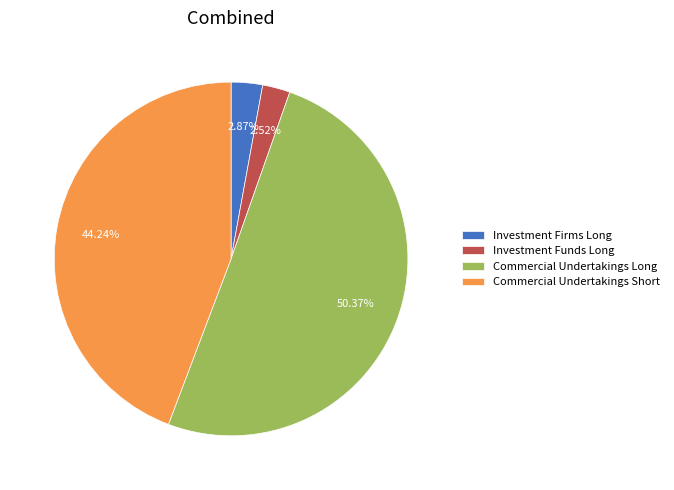

To the nearest percent, what is the difference between the Commercial Undertakings Long and Investment Firms Long slice percentages?

48%